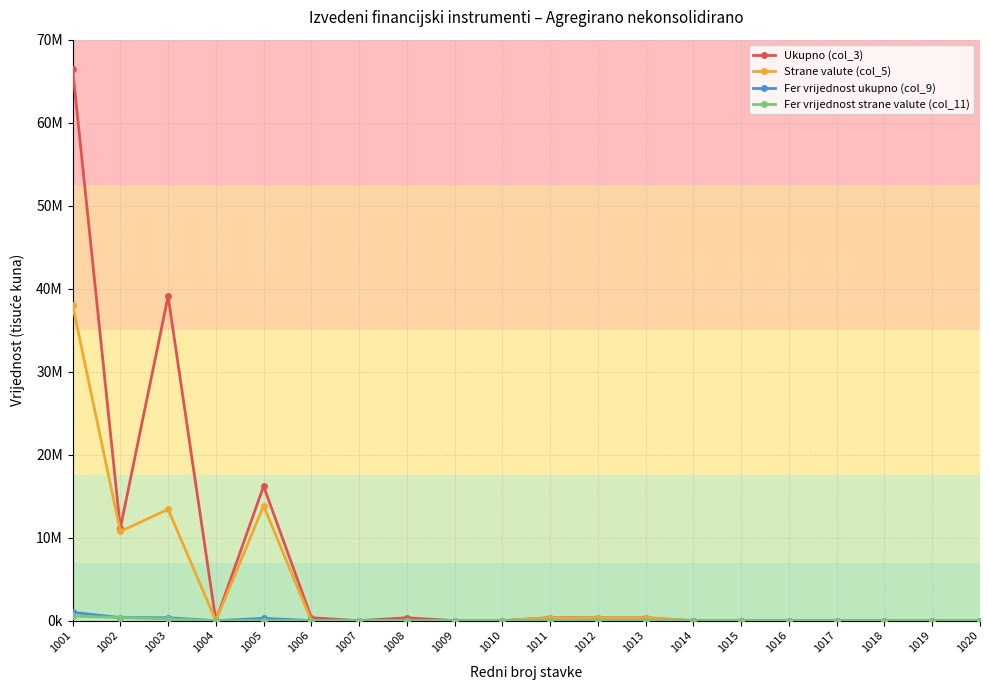

What is the spread (max minus min) of values at 1001?

65871492